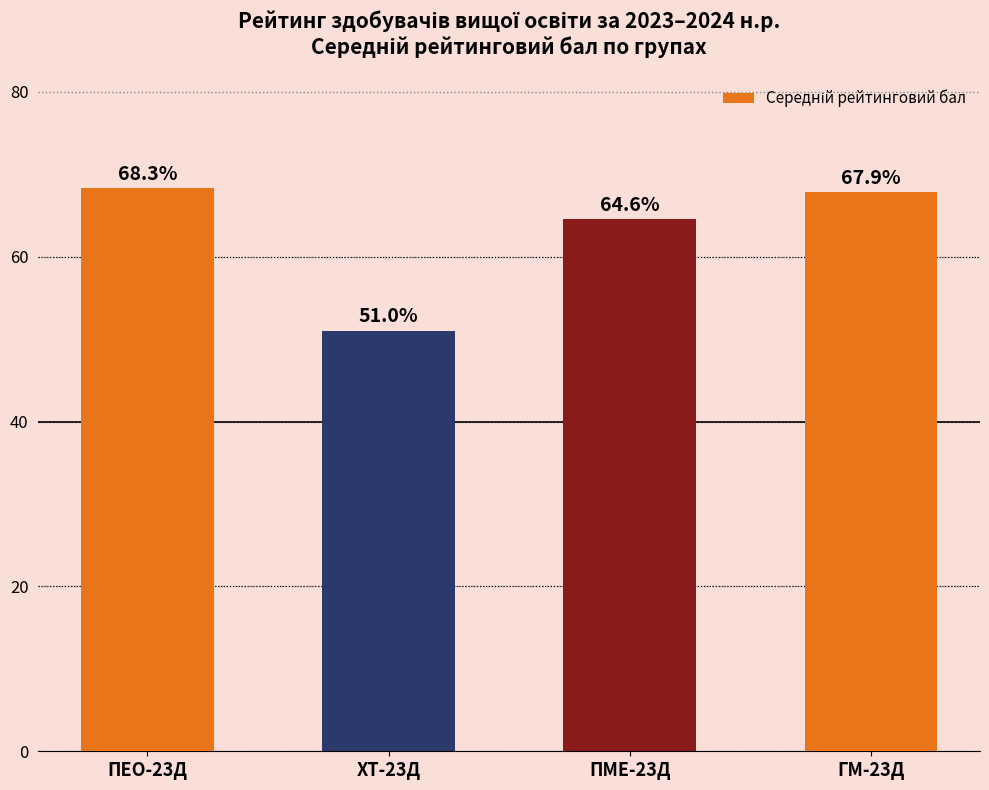

The chart shows a value of 67.9 at ГМ-23Д. True or false?

True